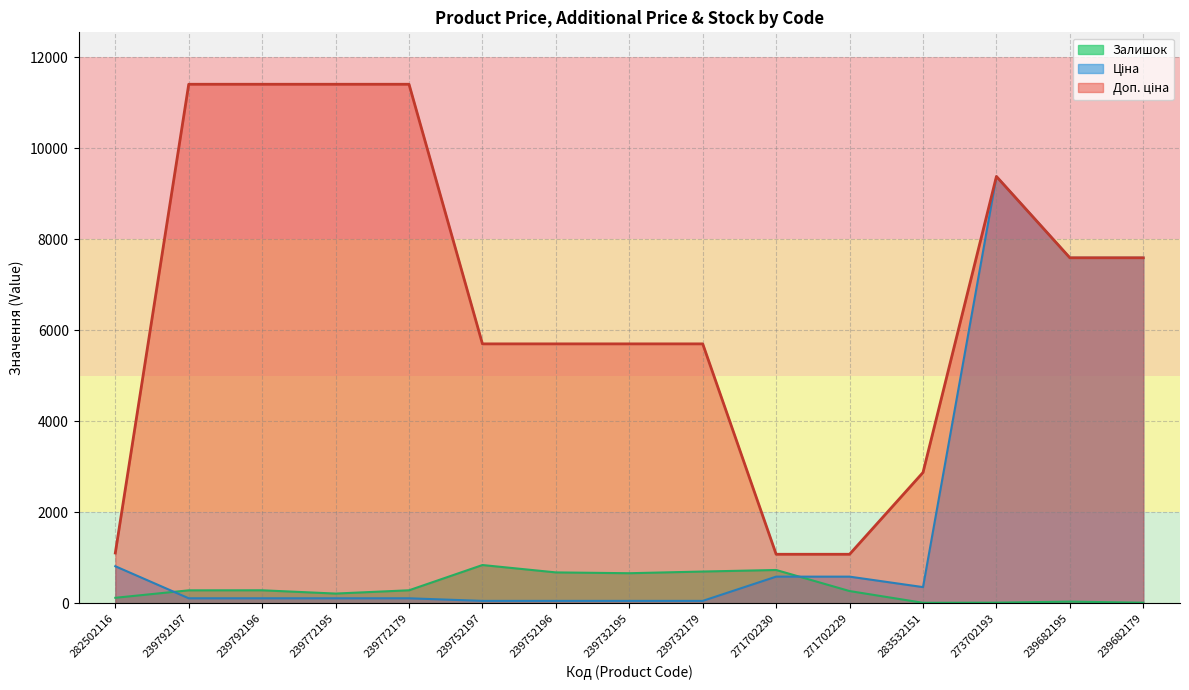

Which series changed the most between 282502116 and 239752197?

Доп. ціна